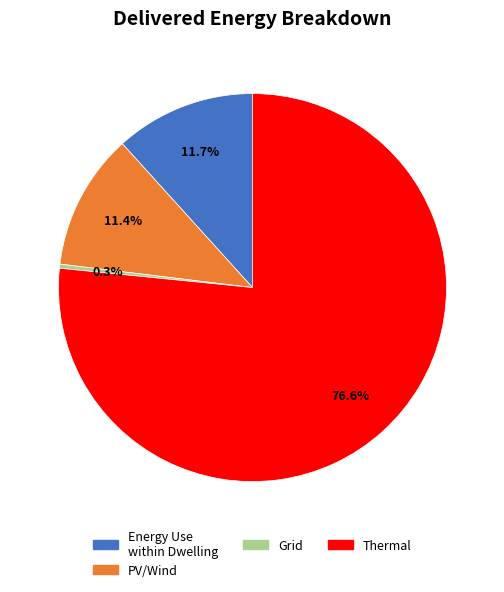

Is there any slice that represents more than half of the pie?

Yes